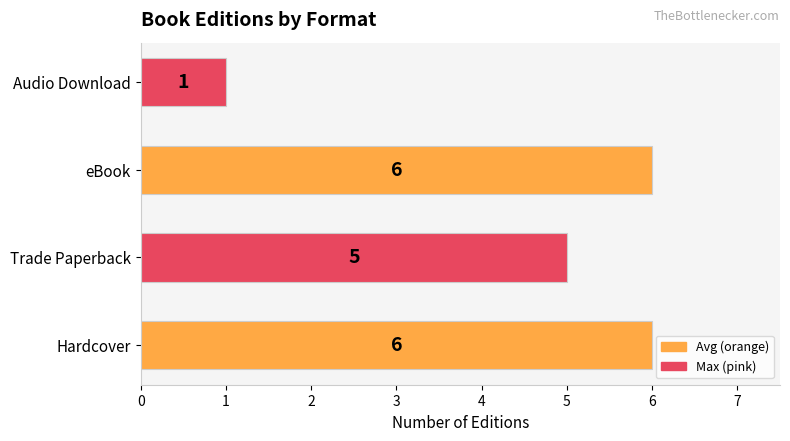

What is the greatest value displayed?

6